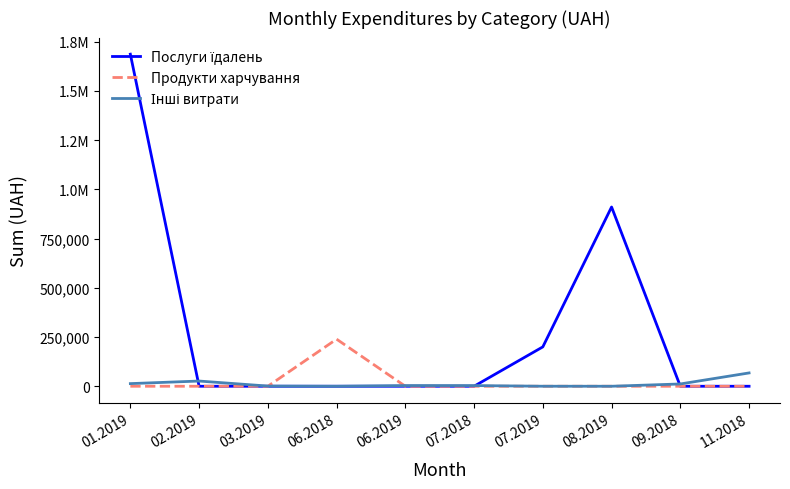

Is this an area chart (filled region under the line)?

No